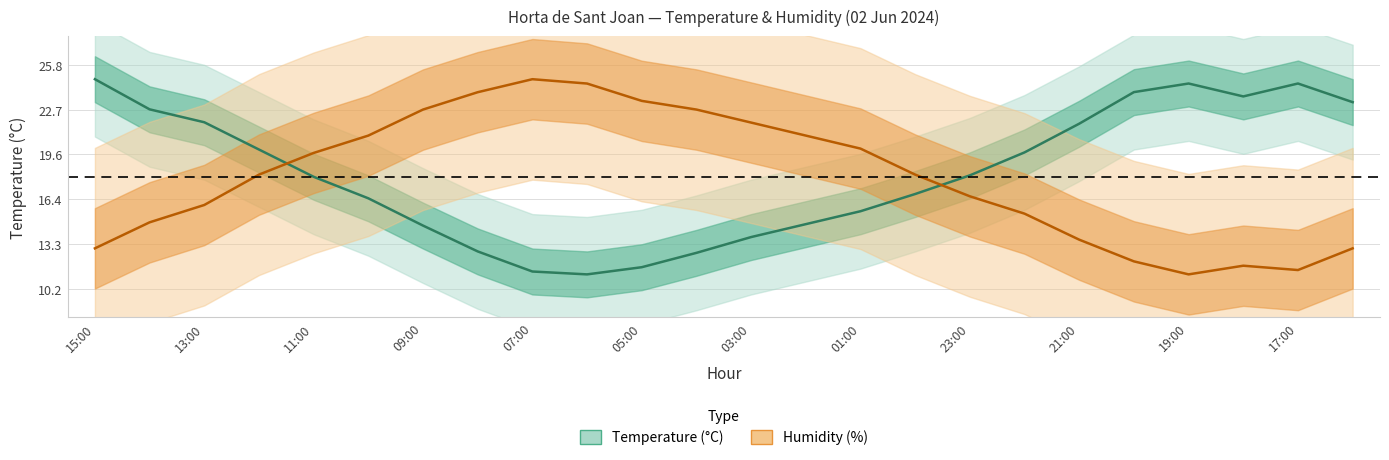

Which series has the largest total across all categories?

Temperature (°C)